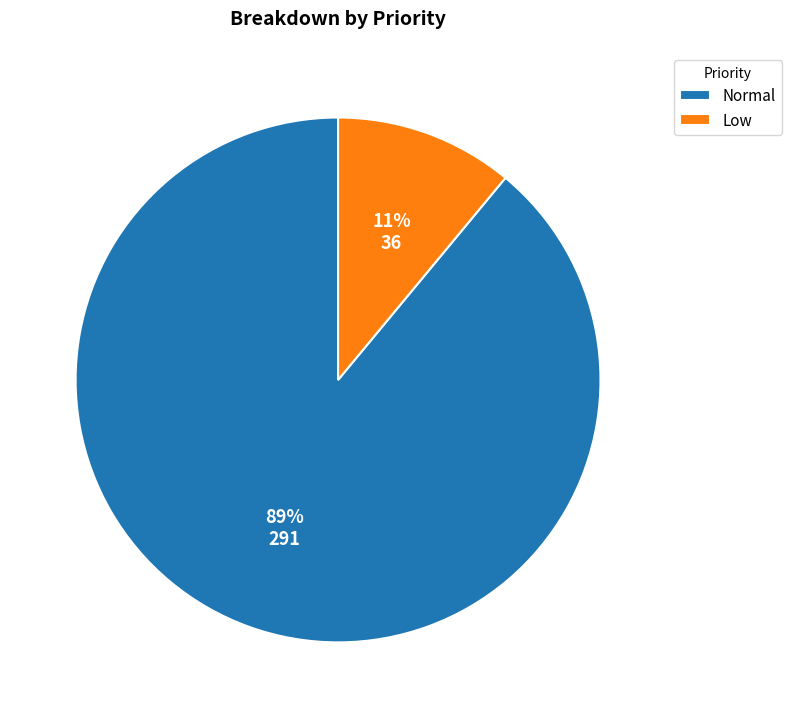

Combined, do Low and Normal account for over 50%?

Yes